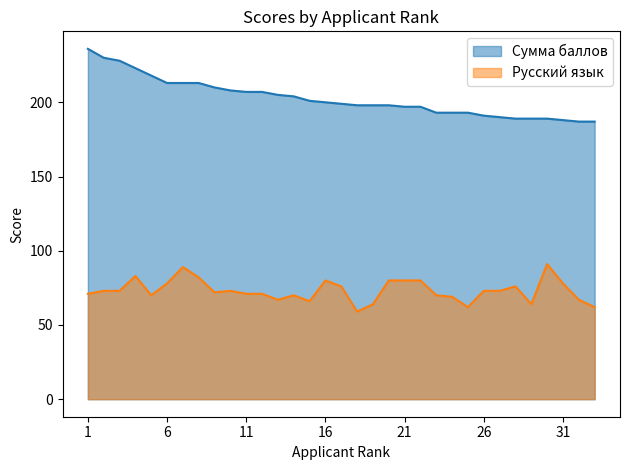

The Русский язык series shows 16 at 29. True or false?

False